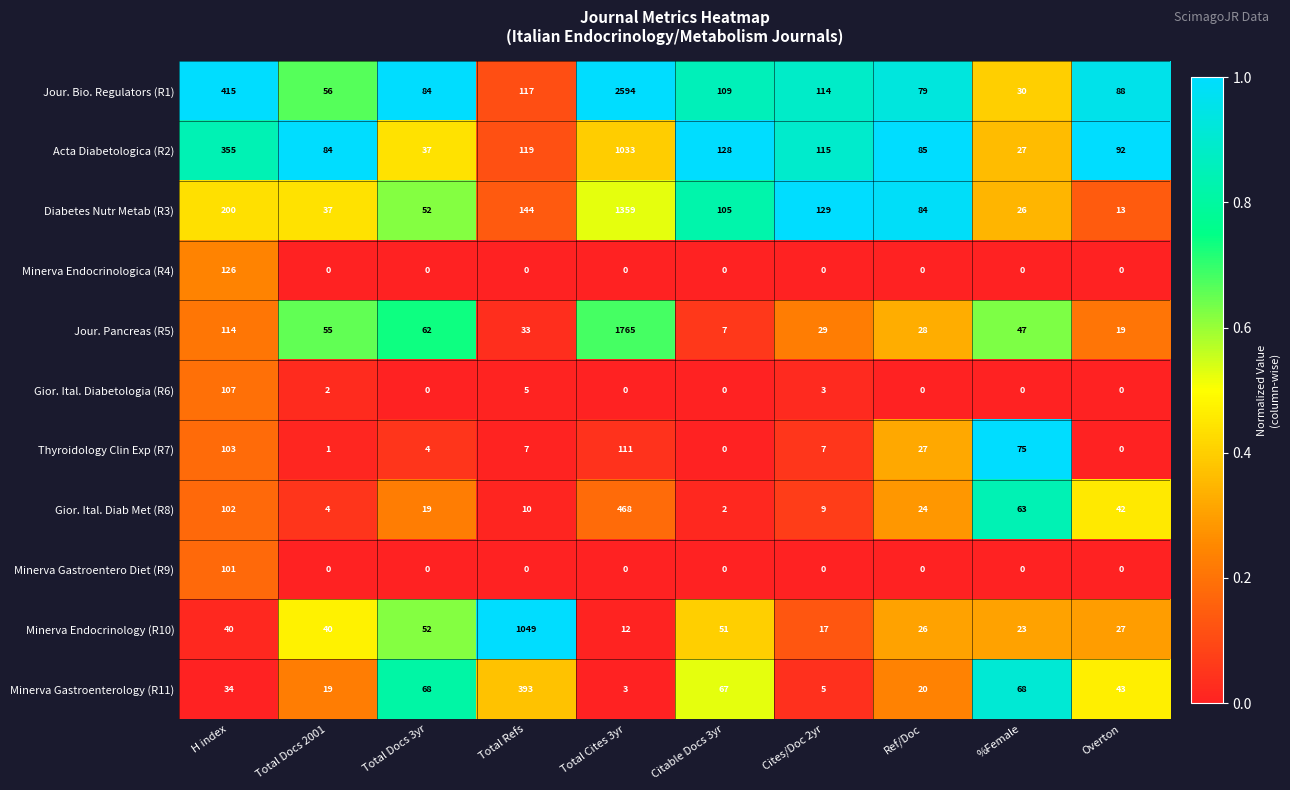

Count the number of data series in this chart.

11